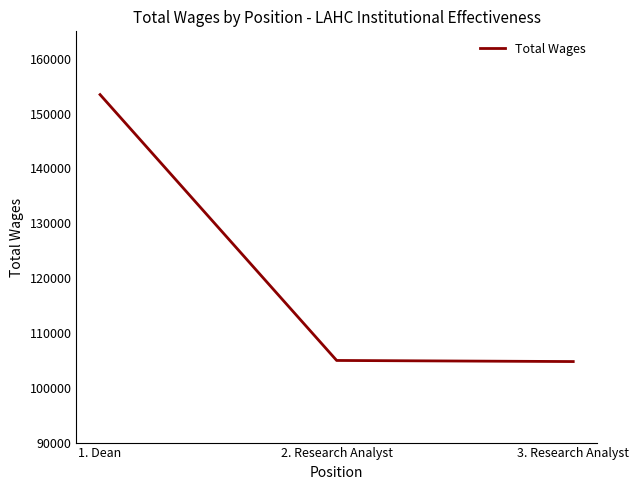

What is the change in value from 1. Dean to 3. Research Analyst?

-48681